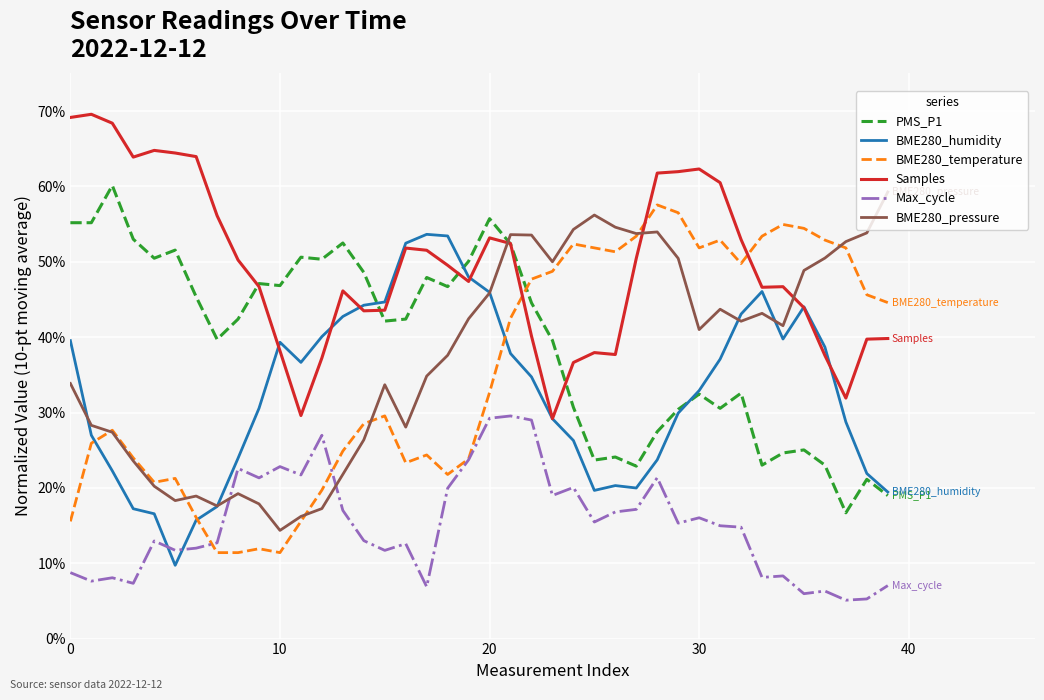

Which series has the largest total across all categories?

Samples